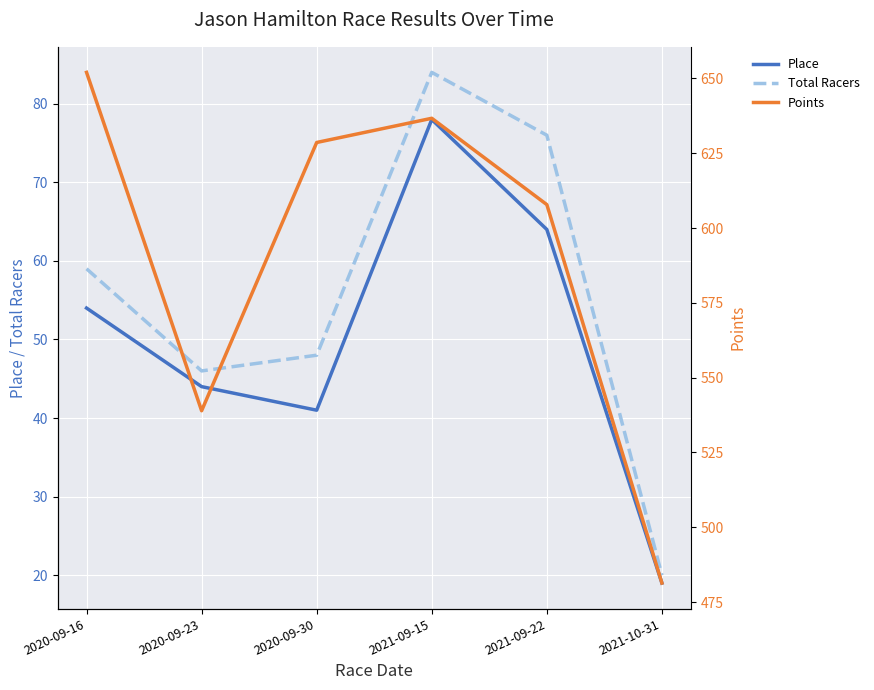

True or false: Place has a value of 136.2 at 2021-09-15.

False